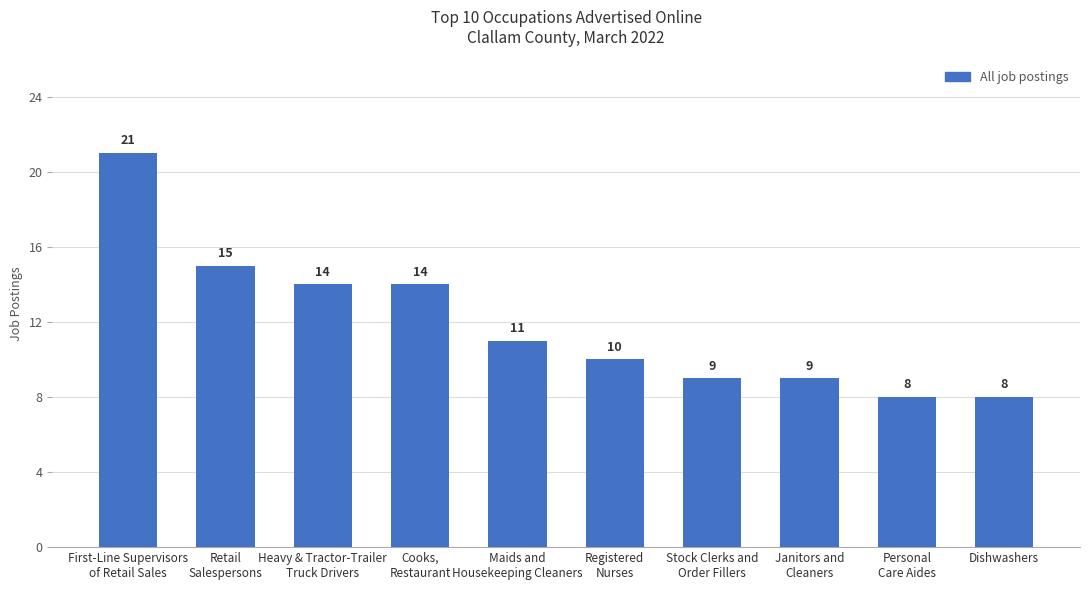

Reading right to left, list all the values displayed in this chart.

Dishwashers=8	Personal
Care Aides=8	Janitors and
Cleaners=9	Stock Clerks and
Order Fillers=9	Registered
Nurses=10	Maids and
Housekeeping Cleaners=11	Cooks,
Restaurant=14	Heavy & Tractor-Trailer
Truck Drivers=14	Retail
Salespersons=15	First-Line Supervisors
of Retail Sales=21